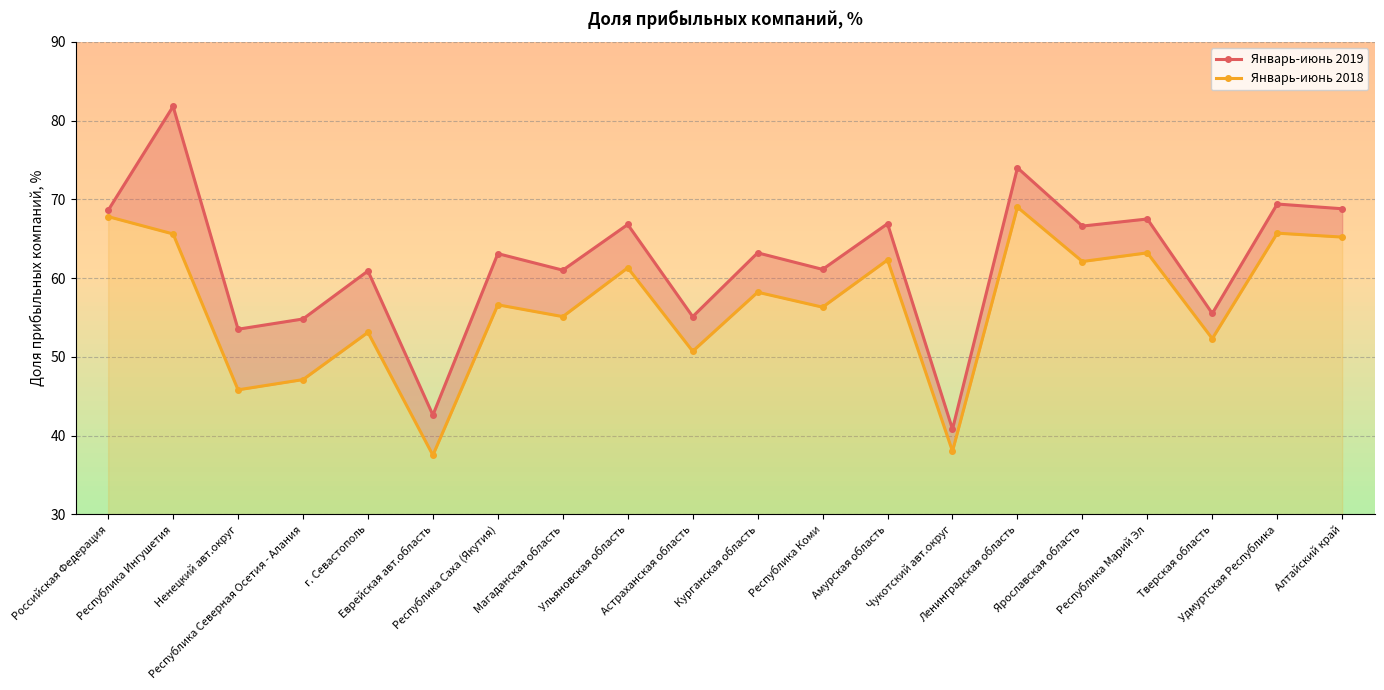

What is the total value across all series at Республика Саха (Якутия)?

119.7